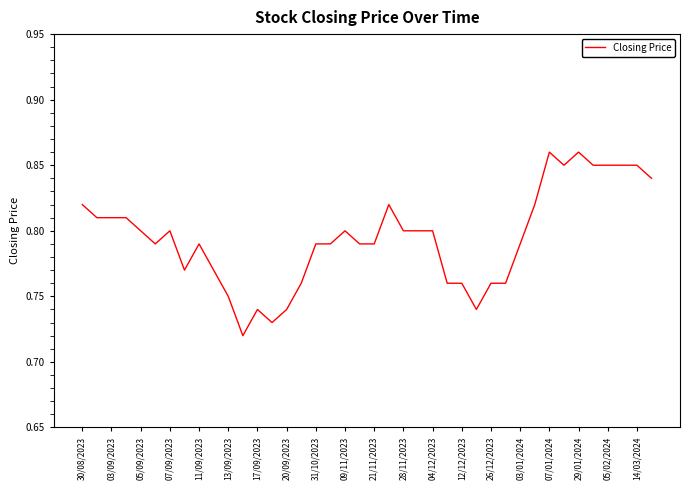

Is it true that the value at 07/09/2023 is 0.8?

True